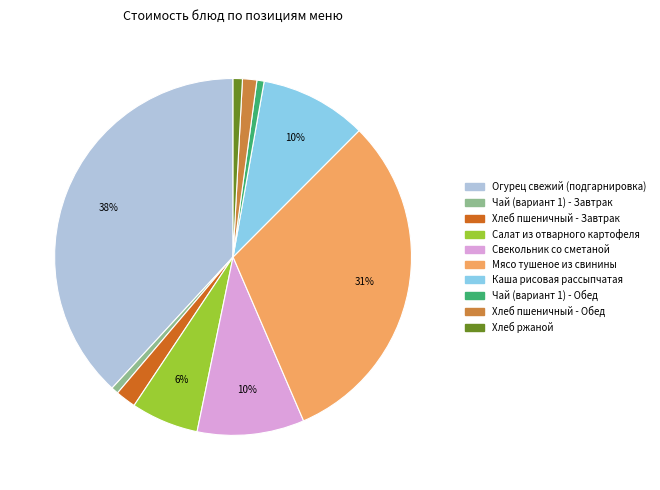

Count the number of slices in the pie.

10